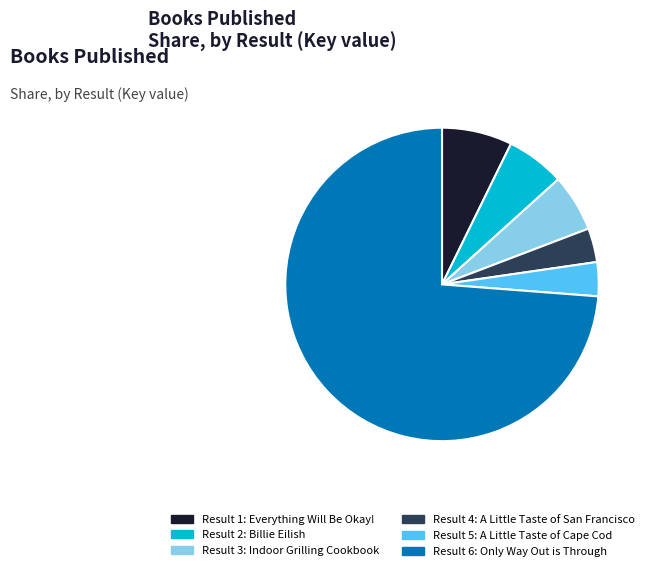

Is it true that Result 4: A Little Taste of San Francisco is 4% of the pie?

True